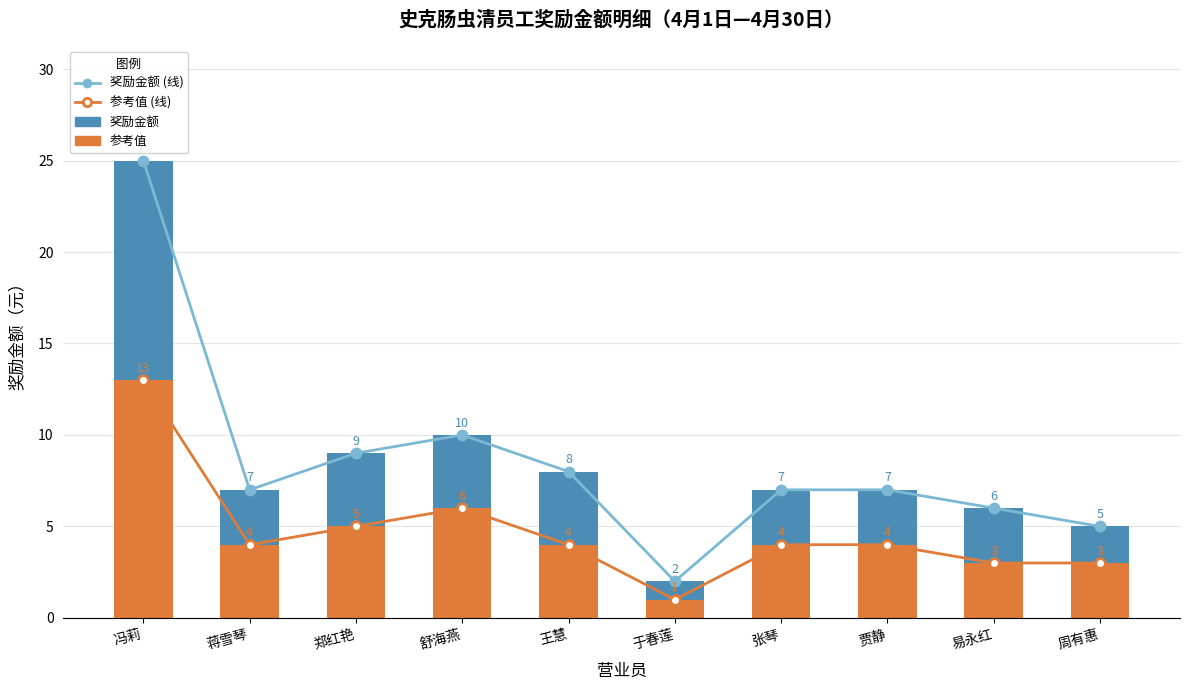

At how many categories does at least one series exceed 8?

3